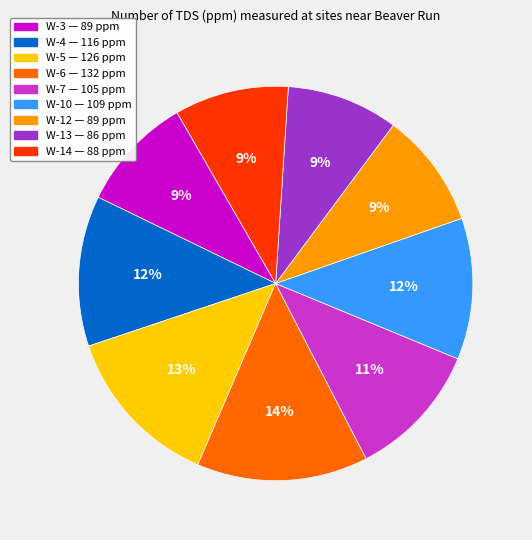

Count the number of slices in the pie.

9